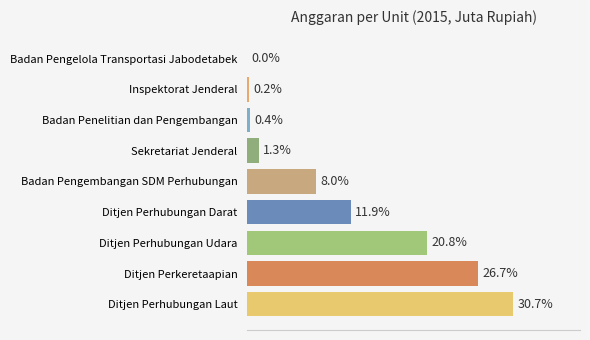

Which category has the highest value across all series?

Ditjen Perhubungan Laut